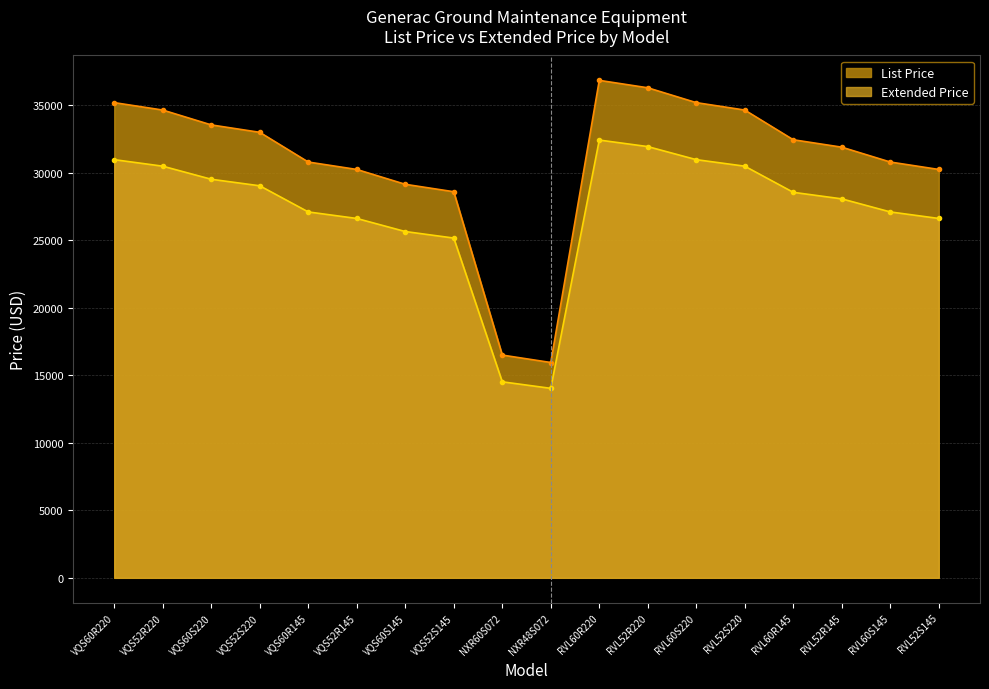

What are all the series names shown in the legend?

List Price, Extended Price